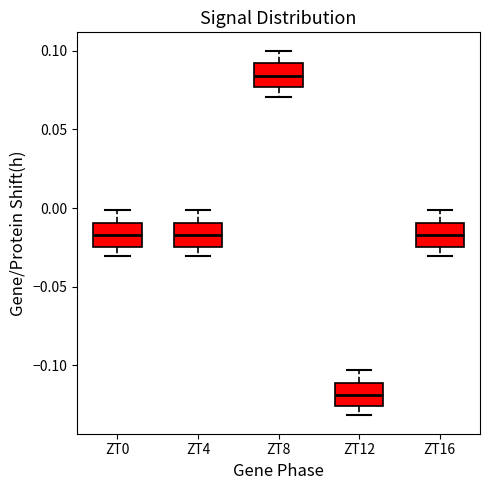

Reading left to right, read every box against the y-axis: the position of its median line, the range the box covers, and the ends of its whiskers. The values are not printed on the chart, so give them approximately, as read against the axis.

ZT0: median -0.015, box -0.025 to -0.010, whiskers -0.030 to 0.000
ZT4: median -0.015, box -0.025 to -0.010, whiskers -0.030 to 0.000
ZT8: median 0.085, box 0.075 to 0.090, whiskers 0.070 to 0.100
ZT12: median -0.120, box -0.125 to -0.110, whiskers -0.130 to -0.105
ZT16: median -0.015, box -0.025 to -0.010, whiskers -0.030 to 0.000